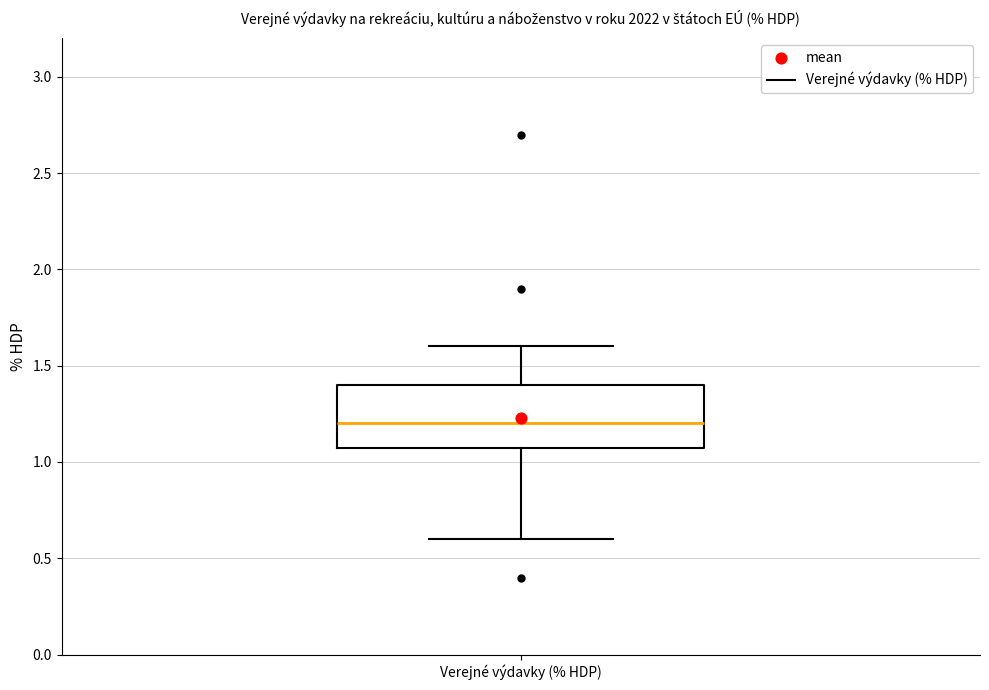

Where is the lower edge of the box for Verejné výdavky (% HDP) on the y-axis? The values are not printed on the chart, so give them approximately, as read against the axis.

1.1